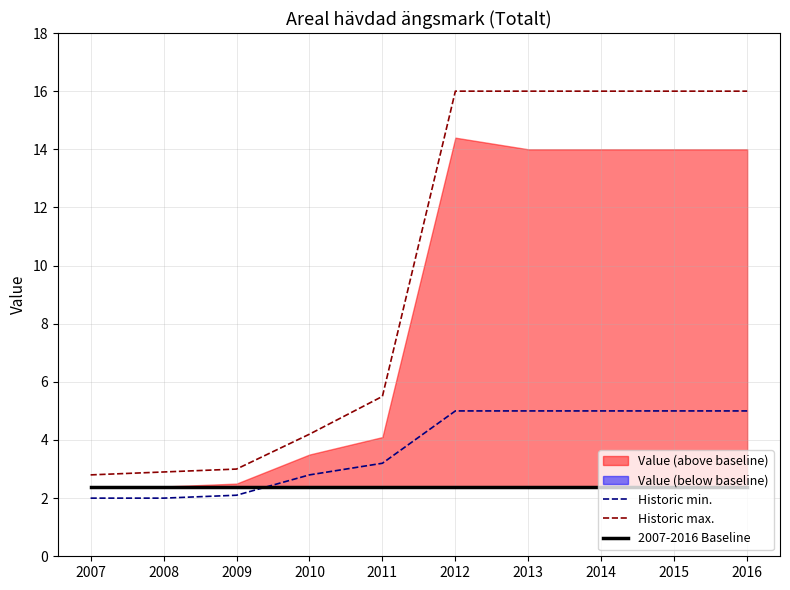

Is the value of 2007-2016 Baseline at 2016 greater than the value of Historic min. at 2013?

No